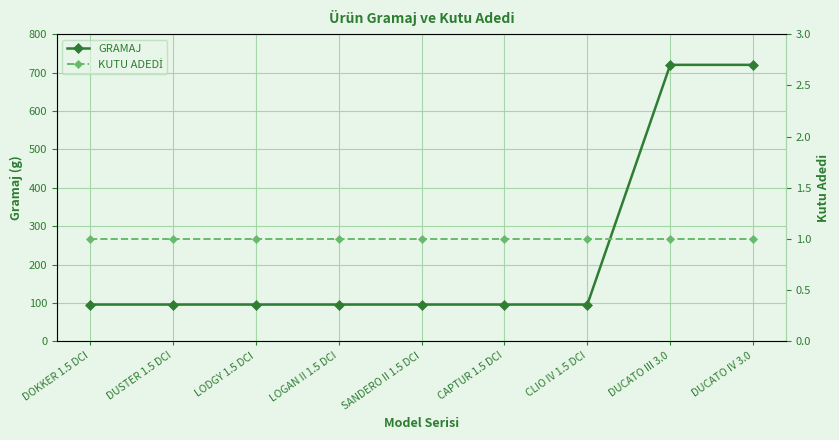

True or false: KUTU ADEDİ has a value of 2 at CLIO IV 1.5 DCI.

False